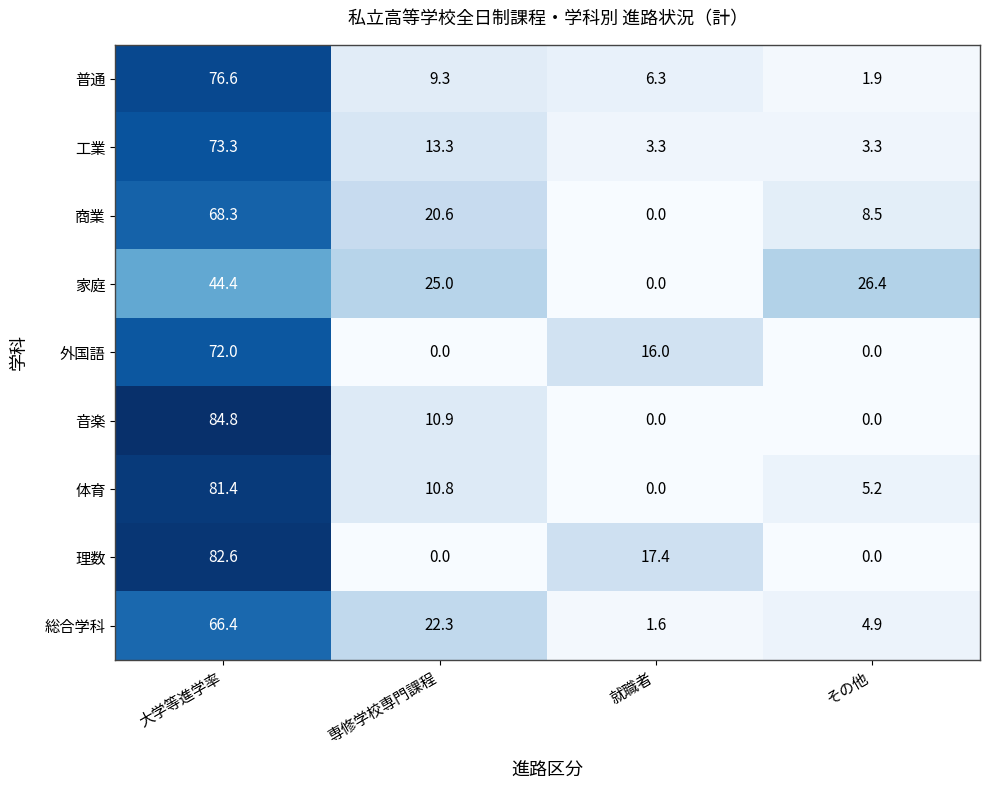

Which series has the largest total across all categories?

理数